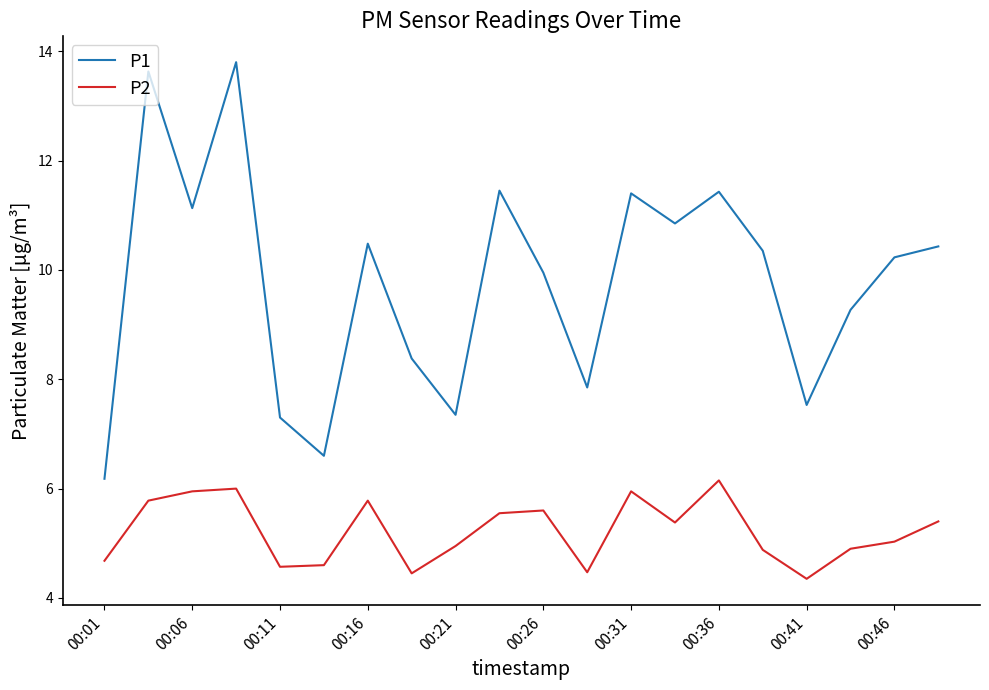

Which series has the largest total across all categories?

P1